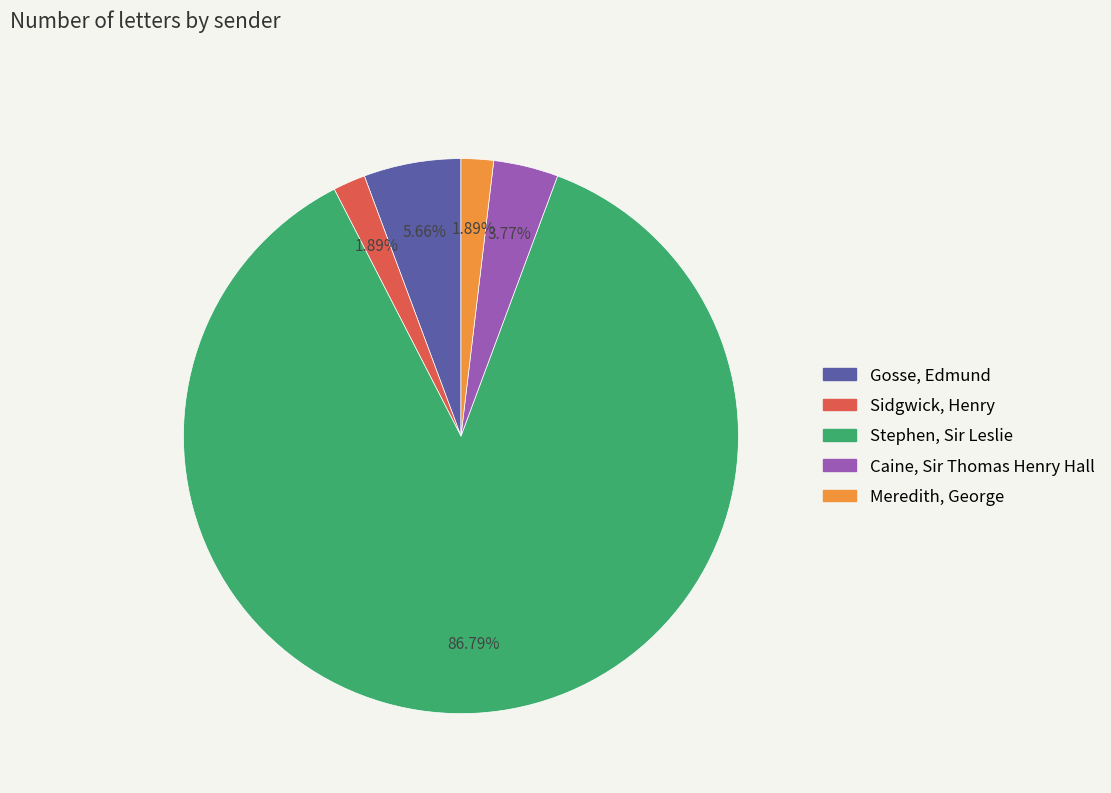

What is the largest slice in the pie chart?

Stephen, Sir Leslie